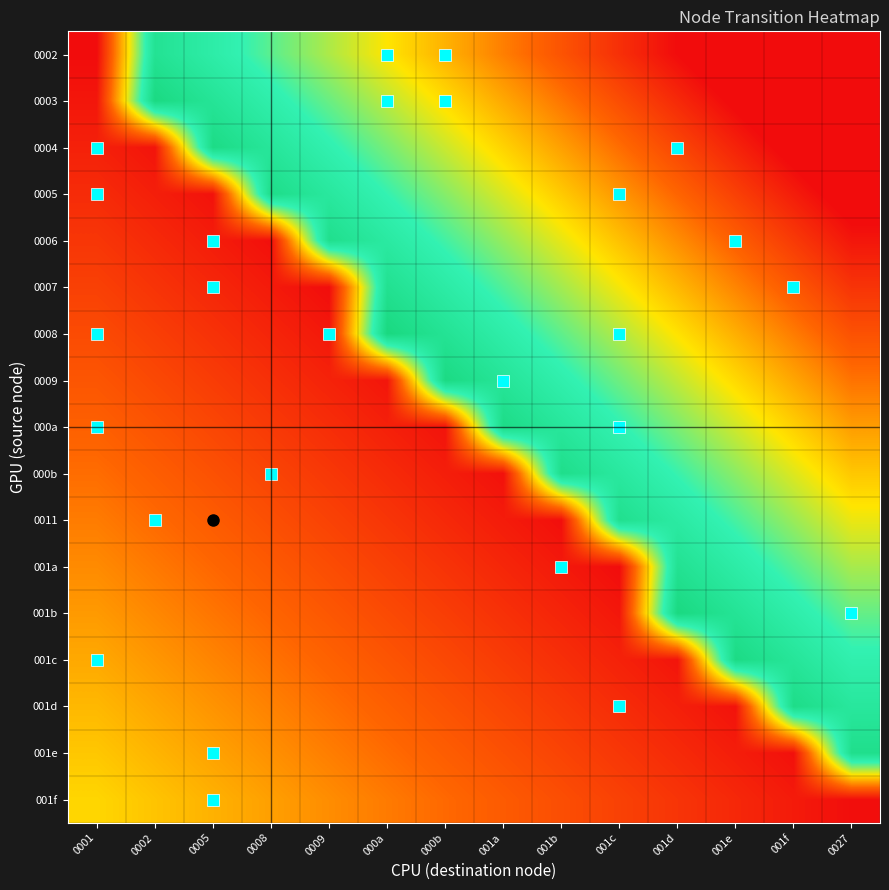

What is the maximum value shown in the chart?

1.0